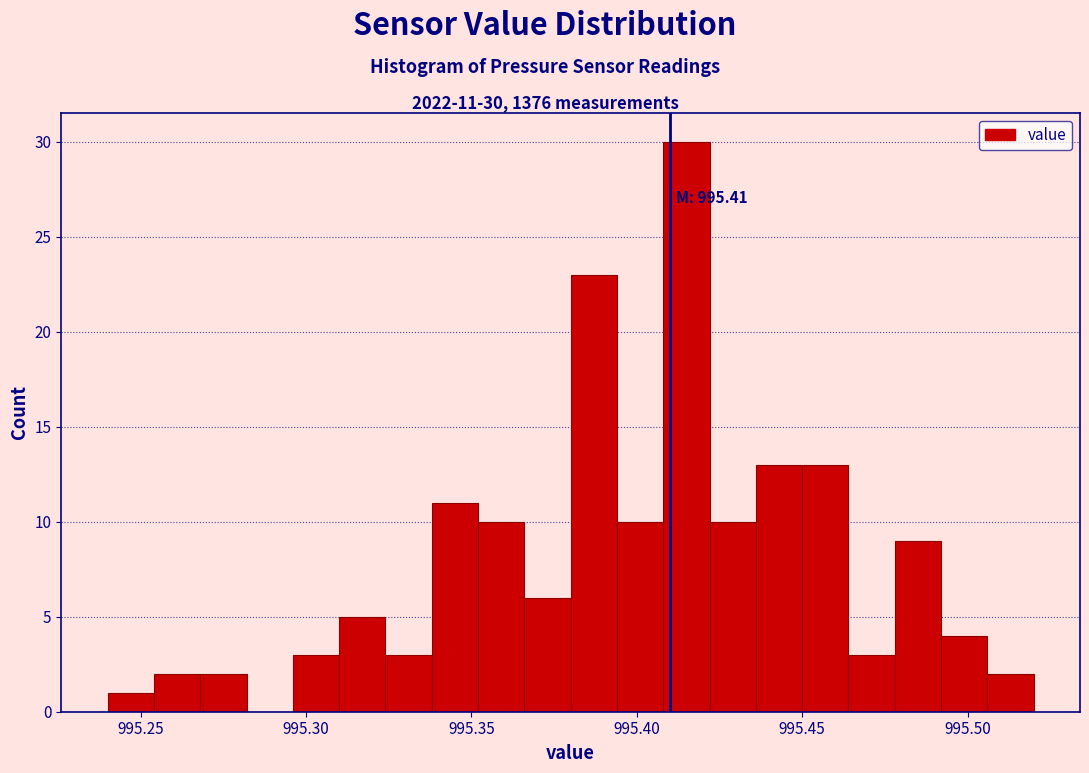

Around what value on the x-axis is the tallest bar? Give the approximate position of its centre, as read against the axis.

995.415